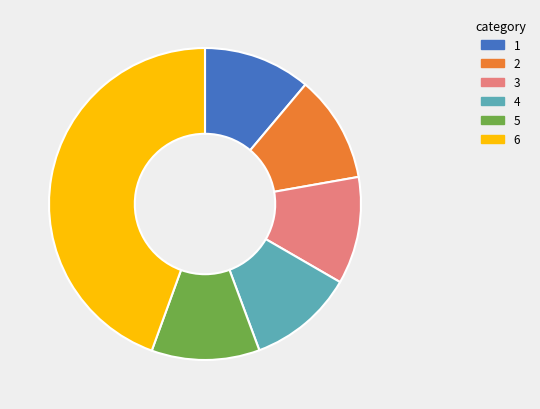

What is the largest slice in the pie chart?

6